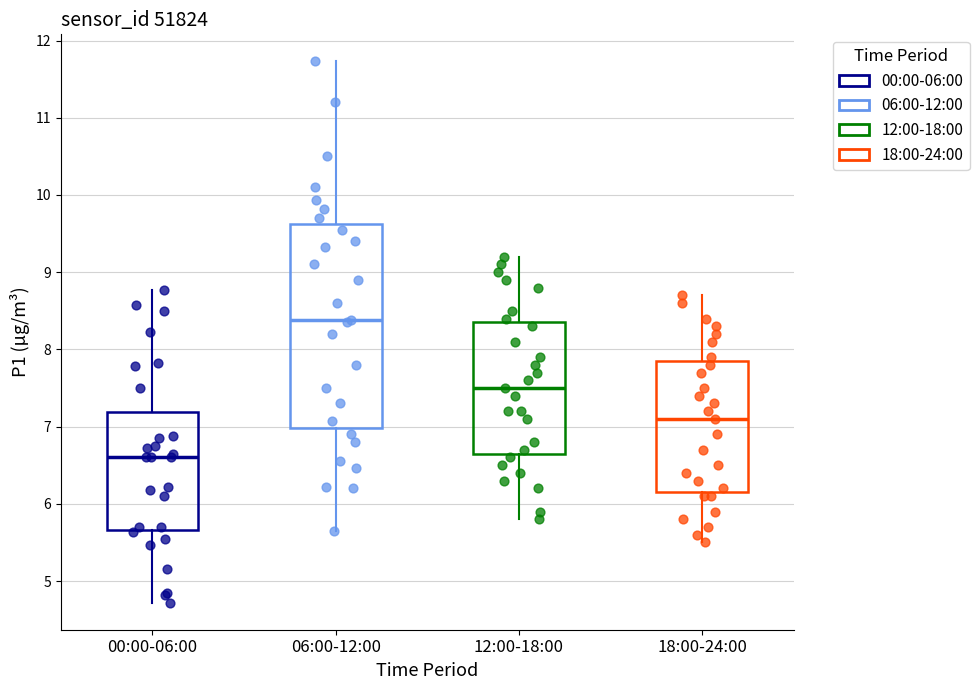

Where does the upper whisker of the box for 06:00-12:00 end on the y-axis? The values are not printed on the chart, so give them approximately, as read against the axis.

11.7